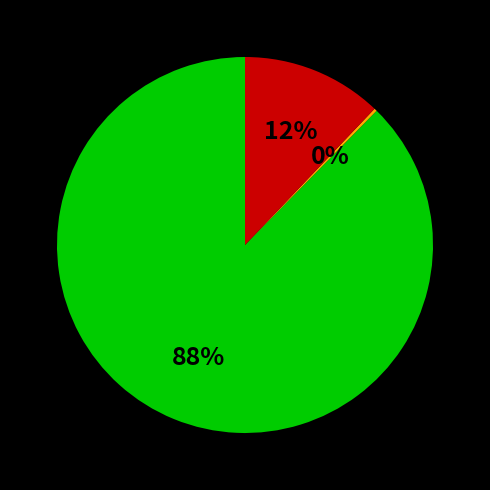

Is there any slice that represents more than half of the pie?

Yes